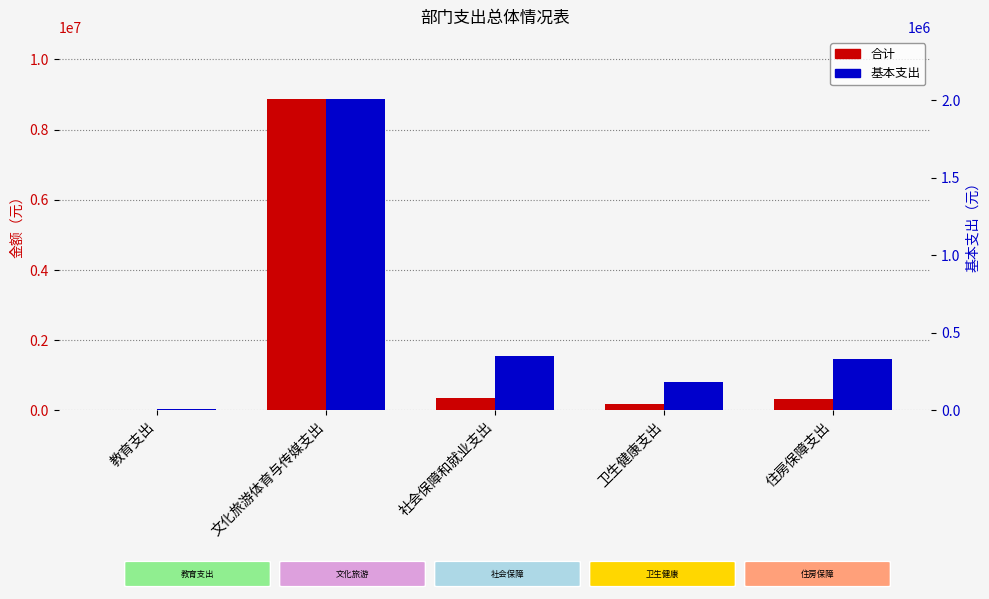

What is the label of the 1st bar from the right?

住房保障支出